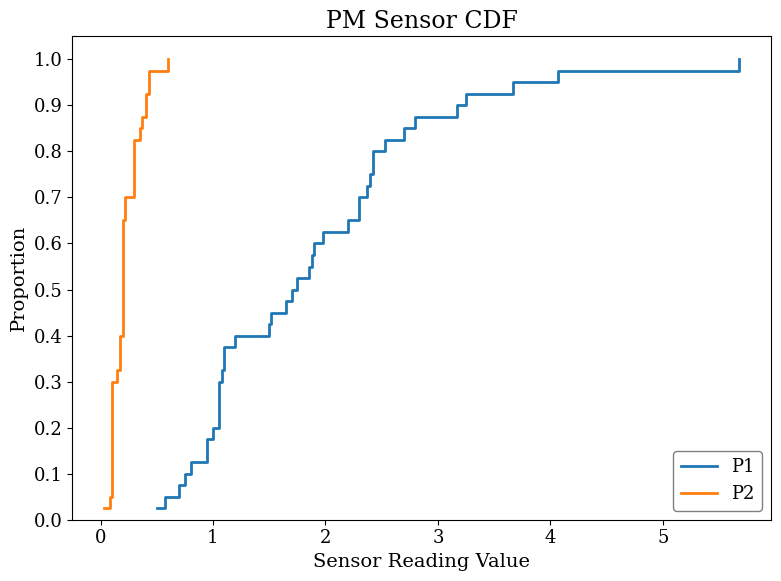

Reading right to left, what are all the values shown in this chart?

P1: 1.0	1.0	0.9	0.9	0.9	0.9	0.8	0.8	0.8	0.8	0.8	0.7	0.7	0.7	0.7	0.6	0.6	0.6	0.6	0.5	0.5	0.5	0.5	0.4	0.4	0.4	0.3	0.3	0.3	0.3	0.2	0.2	0.2	0.2	0.1	0.1	0.1	0.1	0.1	0.0
P2: 1.0	1.0	0.9	0.9	0.9	0.9	0.8	0.8	0.8	0.8	0.8	0.7	0.7	0.7	0.7	0.6	0.6	0.6	0.6	0.5	0.5	0.5	0.5	0.4	0.4	0.4	0.3	0.3	0.3	0.3	0.2	0.2	0.2	0.2	0.1	0.1	0.1	0.1	0.1	0.0